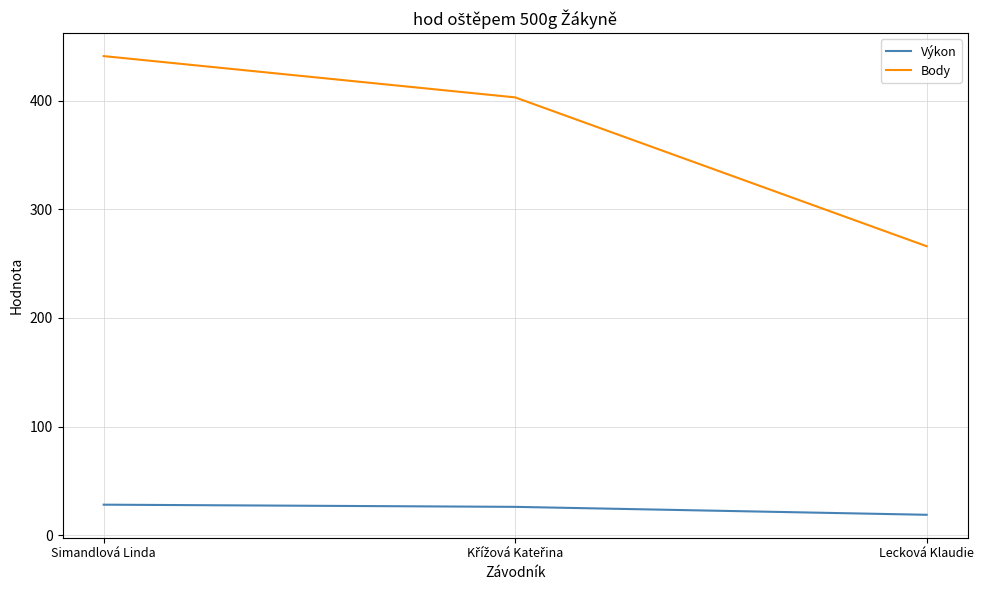

Which series has the largest total across all categories?

Body